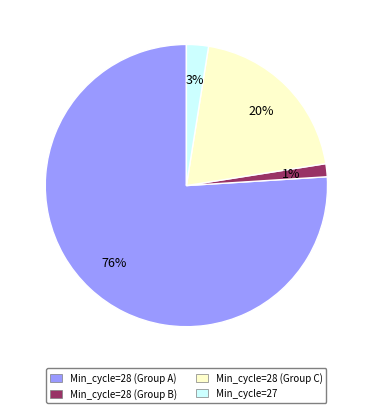

How many segments does this pie chart have?

4